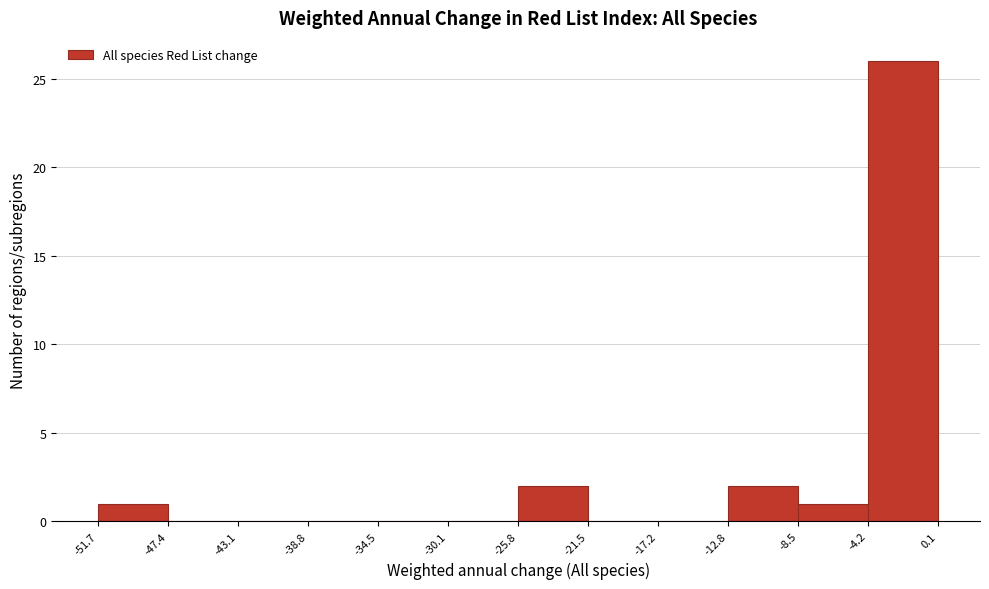

Reading left to right, list every bar in this chart as the range it spans on the x-axis followed by its height. The values are not printed on the chart, so give them approximately, as read against the axis.

-51.7 to -47.4: 1
-47.4 to -43.1: 0
-43.1 to -38.8: 0
-38.8 to -34.5: 0
-34.5 to -30.1: 0
-30.1 to -25.8: 0
-25.8 to -21.5: 2
-21.5 to -17.2: 0
-17.2 to -12.8: 0
-12.8 to -8.5: 2
-8.5 to -4.2: 1
-4.2 to 0.1: 26